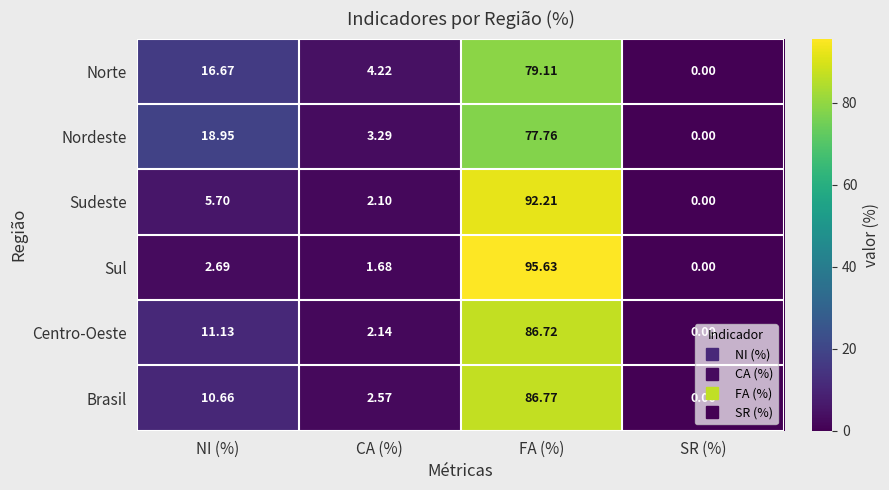

Which series changed the most between CA (%) and SR (%)?

Norte